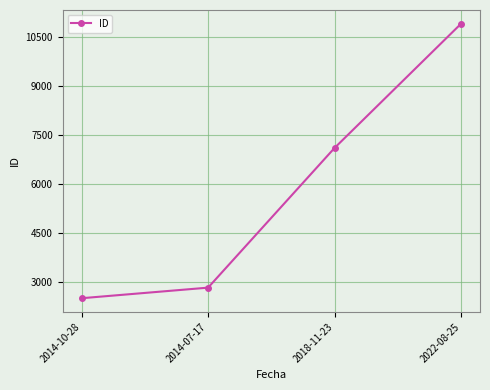

True or false: the data shows 7095 at 2018-11-23.

True